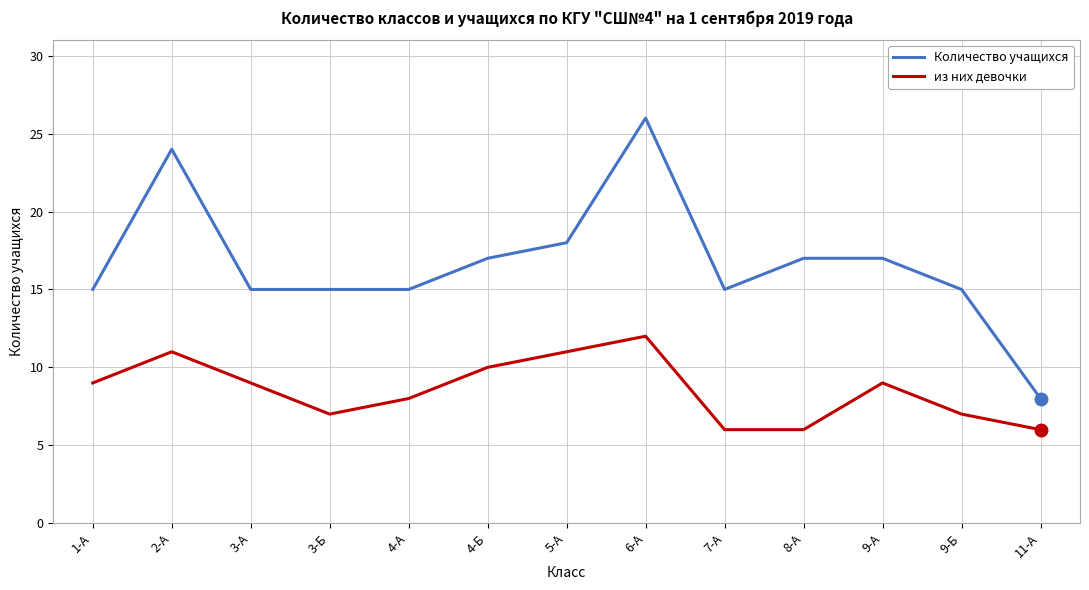

True or false: Количество учащихся has a value of 6 at 4-А.

False